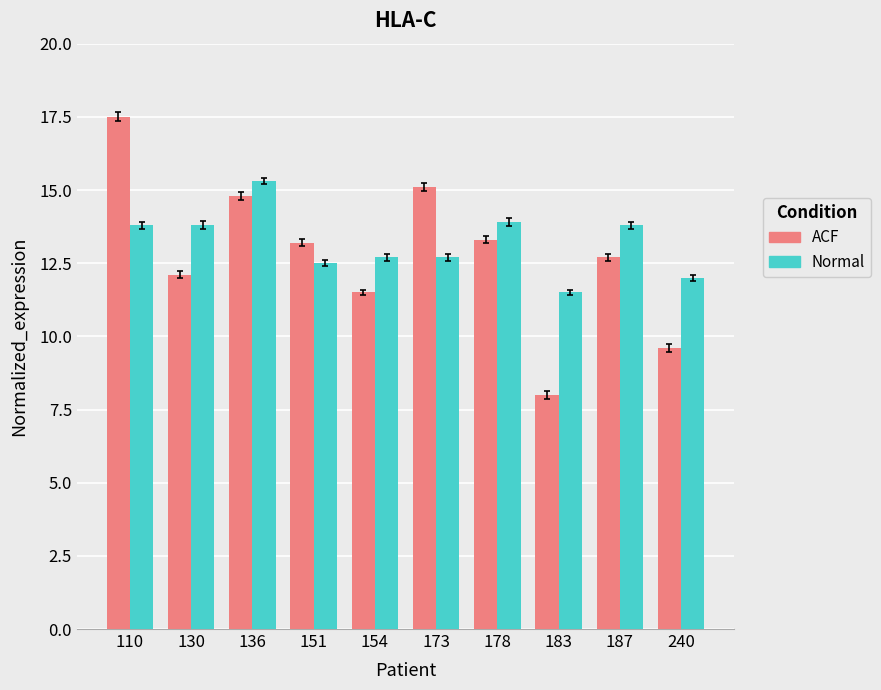

The value of Normal at 240 is 4.9. True or false?

False